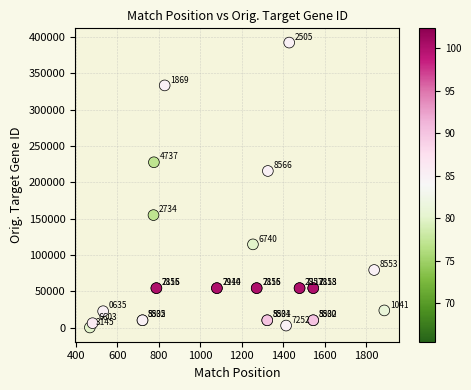

What Y value in the scatter plot is closest to 196419?

215748